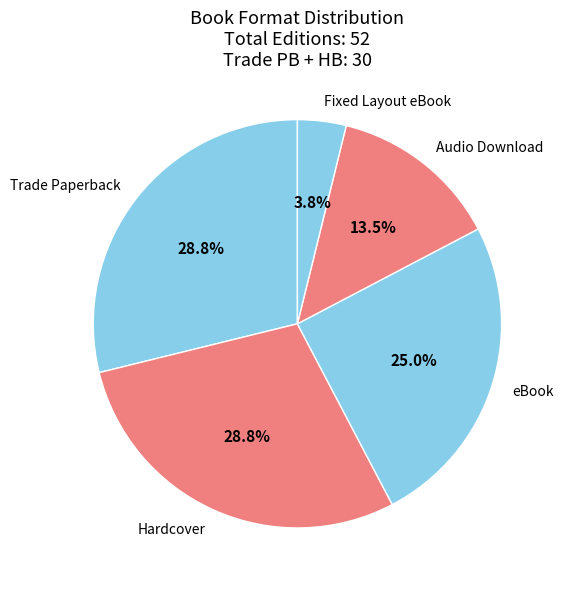

What percentage is the Fixed Layout eBook slice, to the nearest percent?

4%